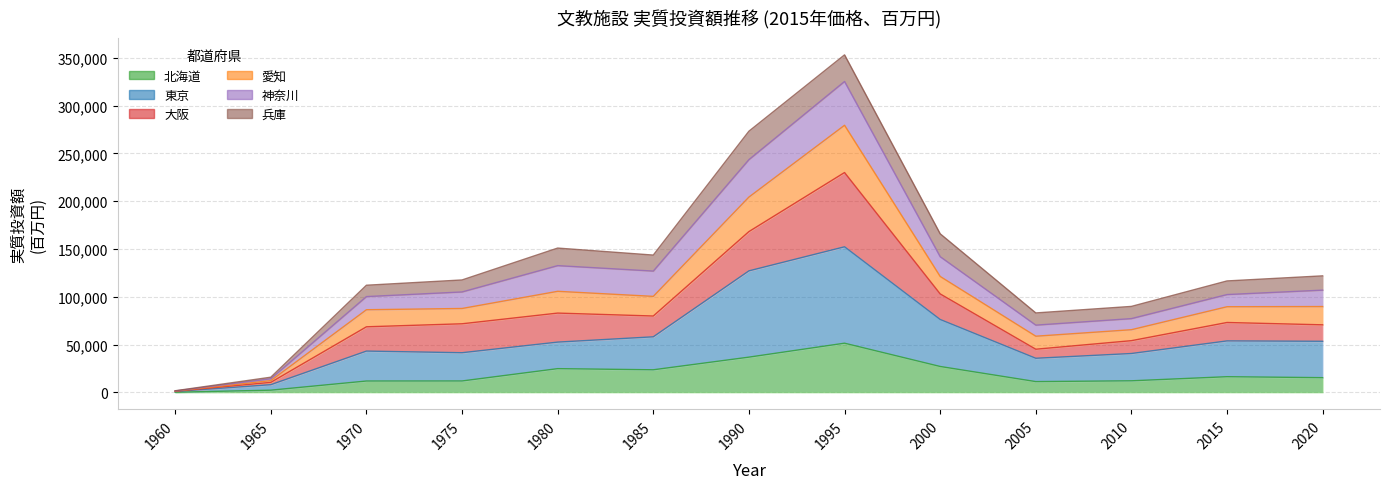

Which has a higher value, 1965 or 1985?

1985